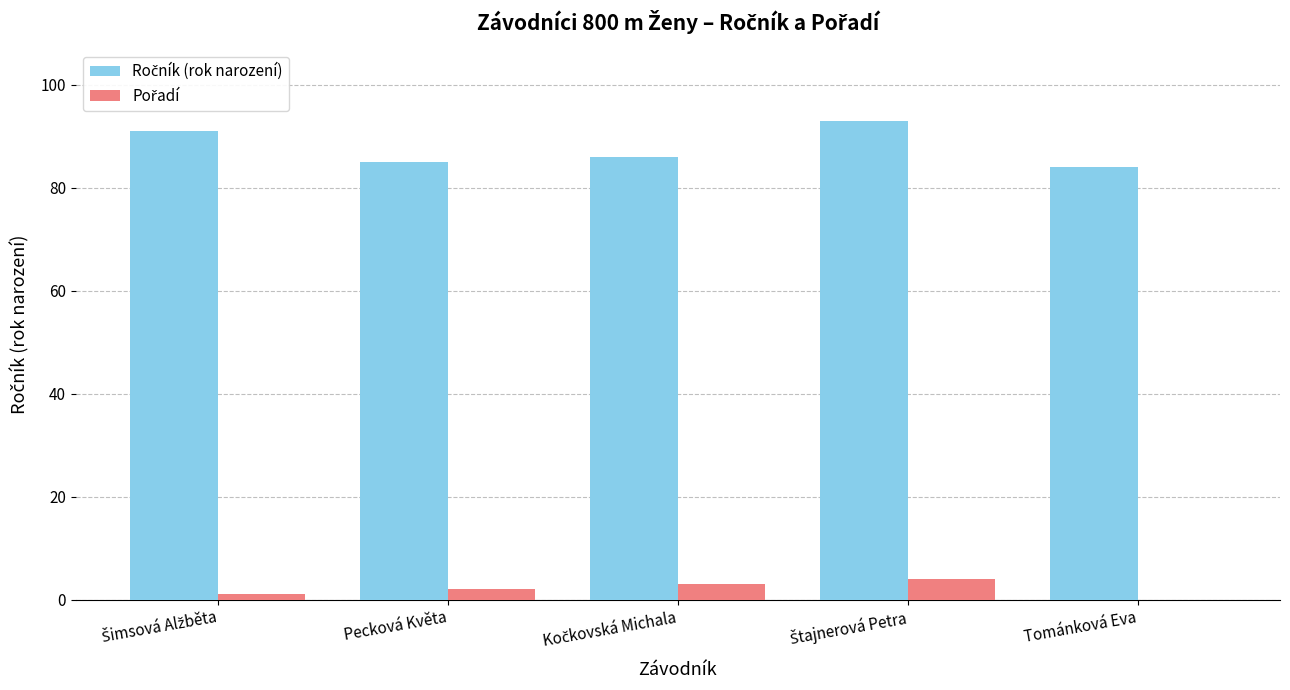

Are the bars horizontal?

No